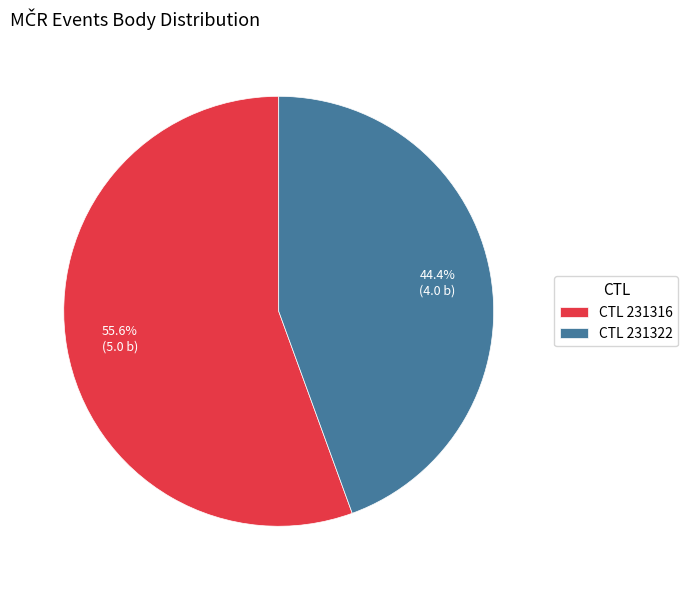

Is there any slice that represents more than half of the pie?

Yes